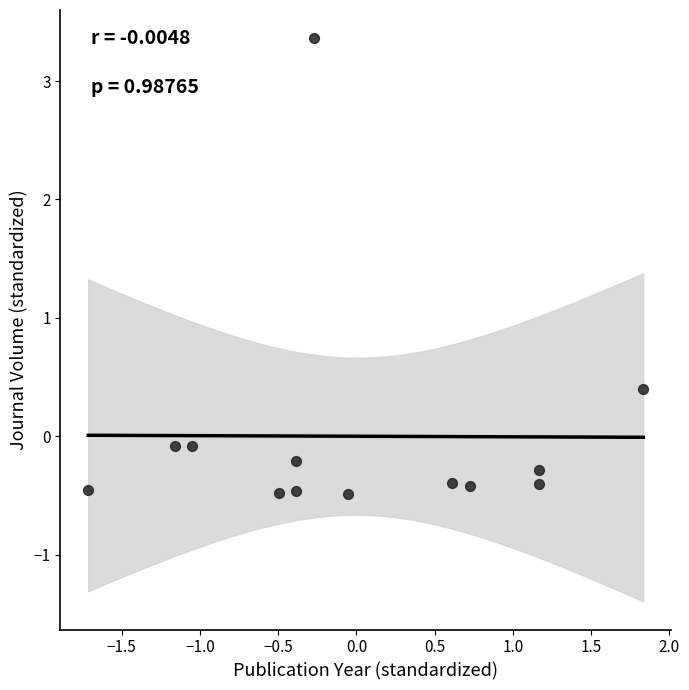

What is the range of X values (max minus min)?

3.5